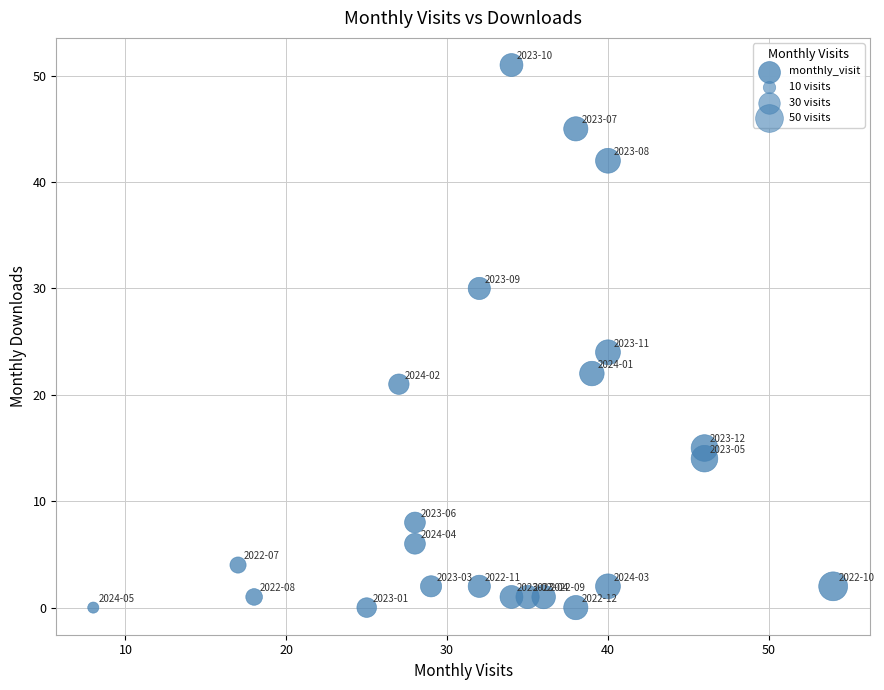

What is the range of X values (max minus min)?

46